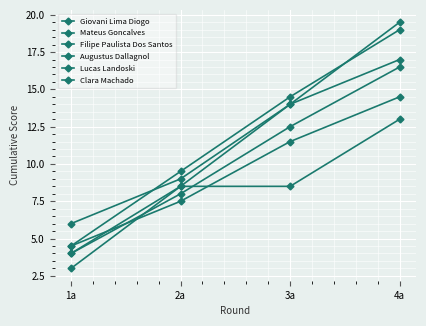

Is the value of Giovani Lima Diogo at 4a greater than the value of Clara Machado at 4a?

Yes